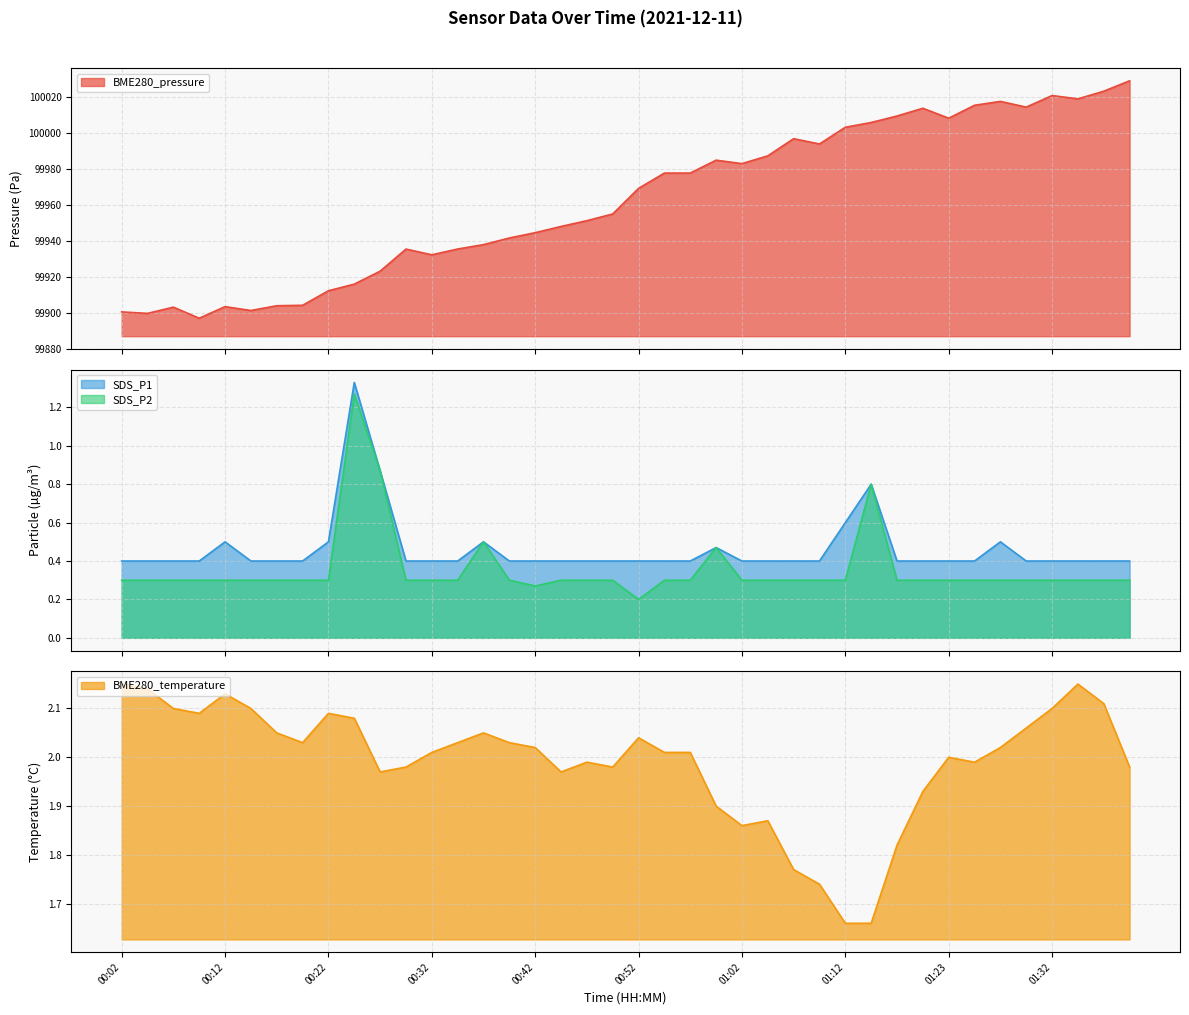

True or false: BME280_temperature has more than 1 points higher than both neighbors.

True